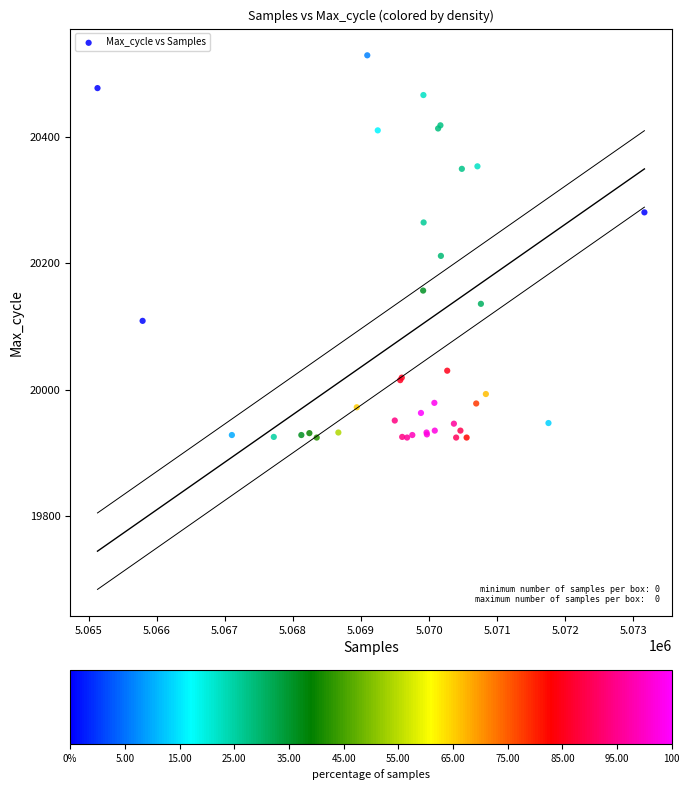

What Y value in the scatter plot is closest to 20227?

20212